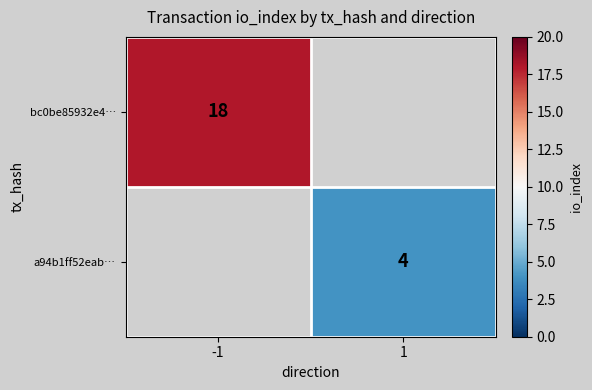

True or false: bc0be85932e4… has a value of 18 at -1.

True